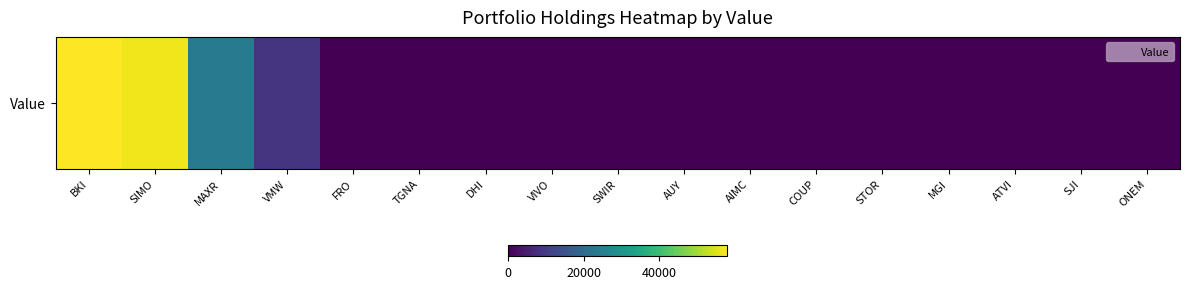

Reading left to right, extract all data points from this chart.

58009	56676	24210	8771	0	0	0	0	0	0	0	0	0	0	0	0	0